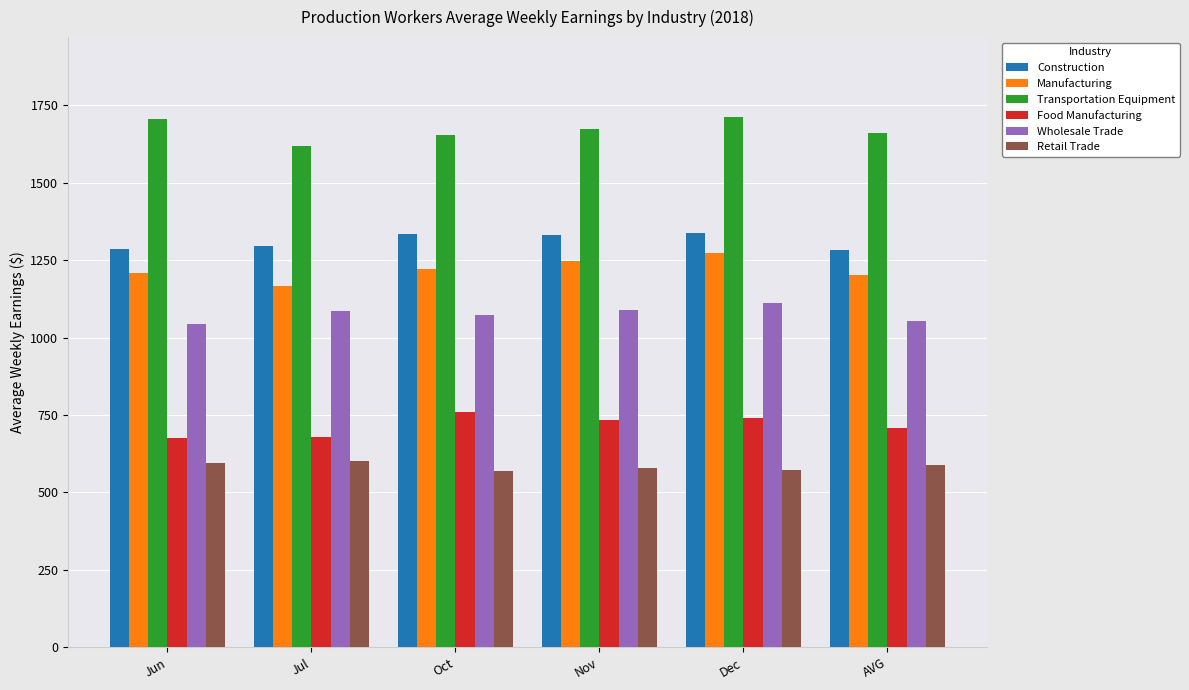

What is the maximum value shown in the chart?

1713.5